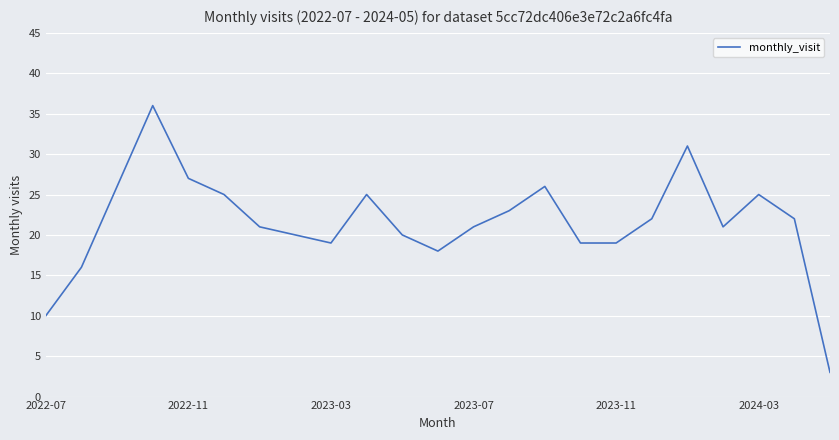

What is the minimum value shown in the chart?

3